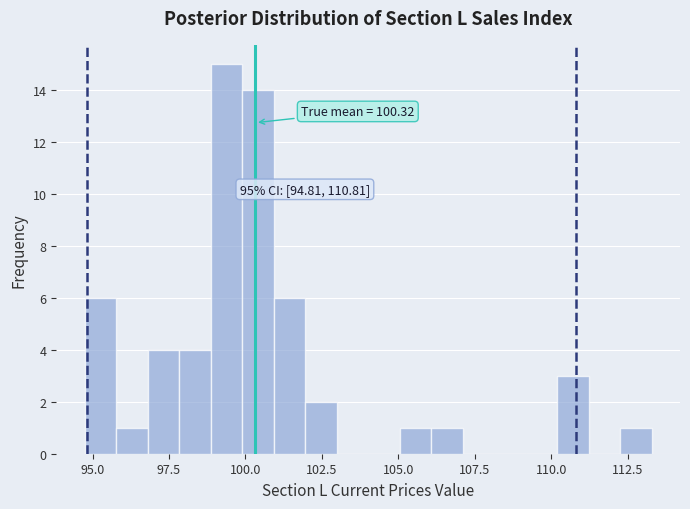

Read against the x-axis, roughly where is the centre of the tallest bar?

99.5